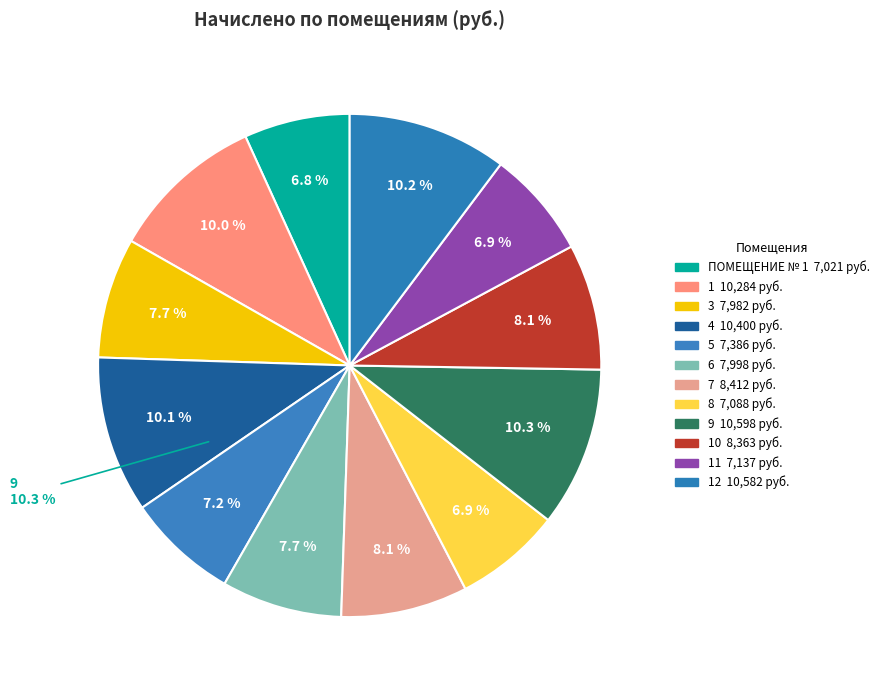

Which slice is the largest?

9